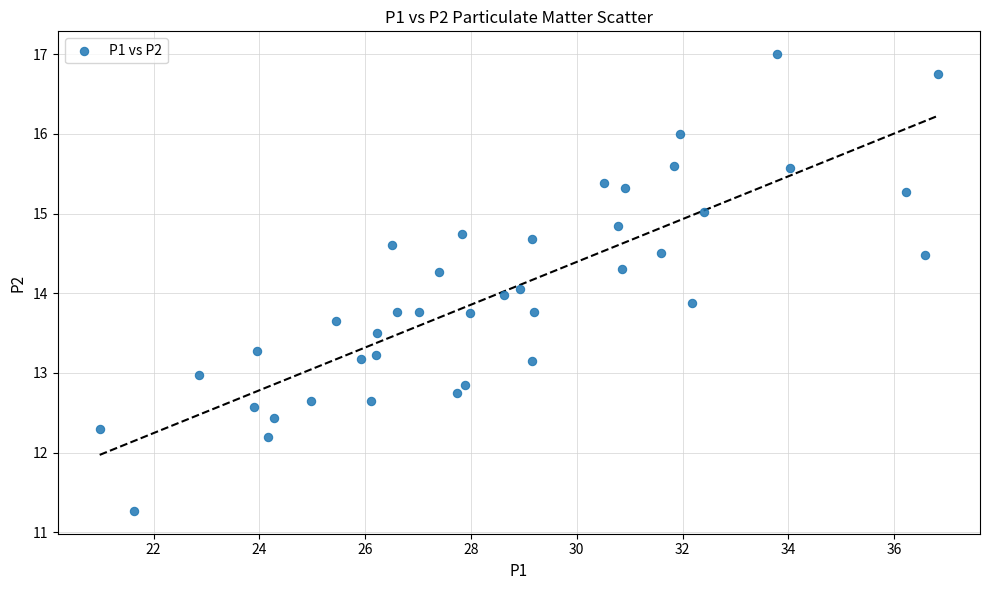

What is the range of X values (max minus min)?

15.8